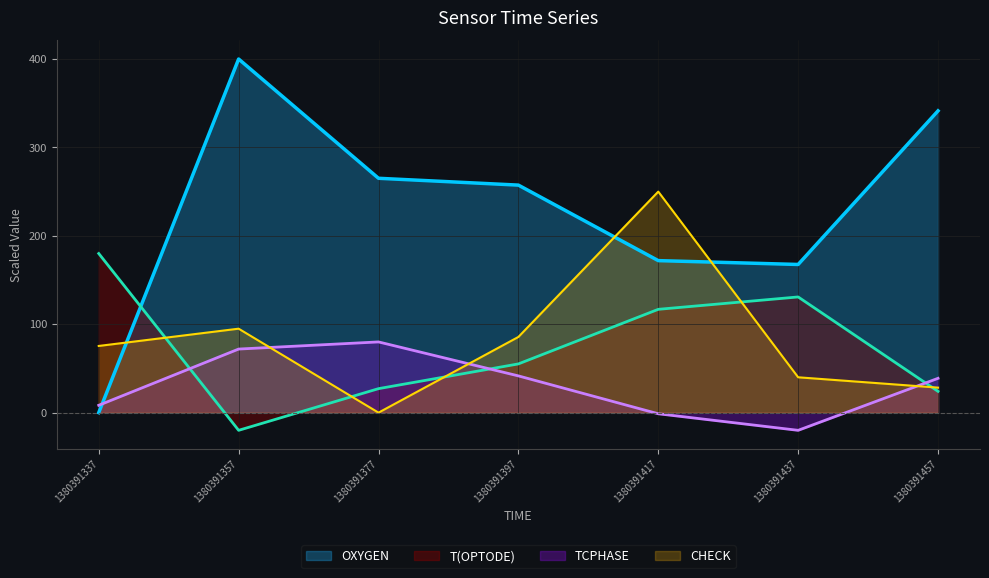

Is it true that OXYGEN equals 85.7 at 1380391417?

False